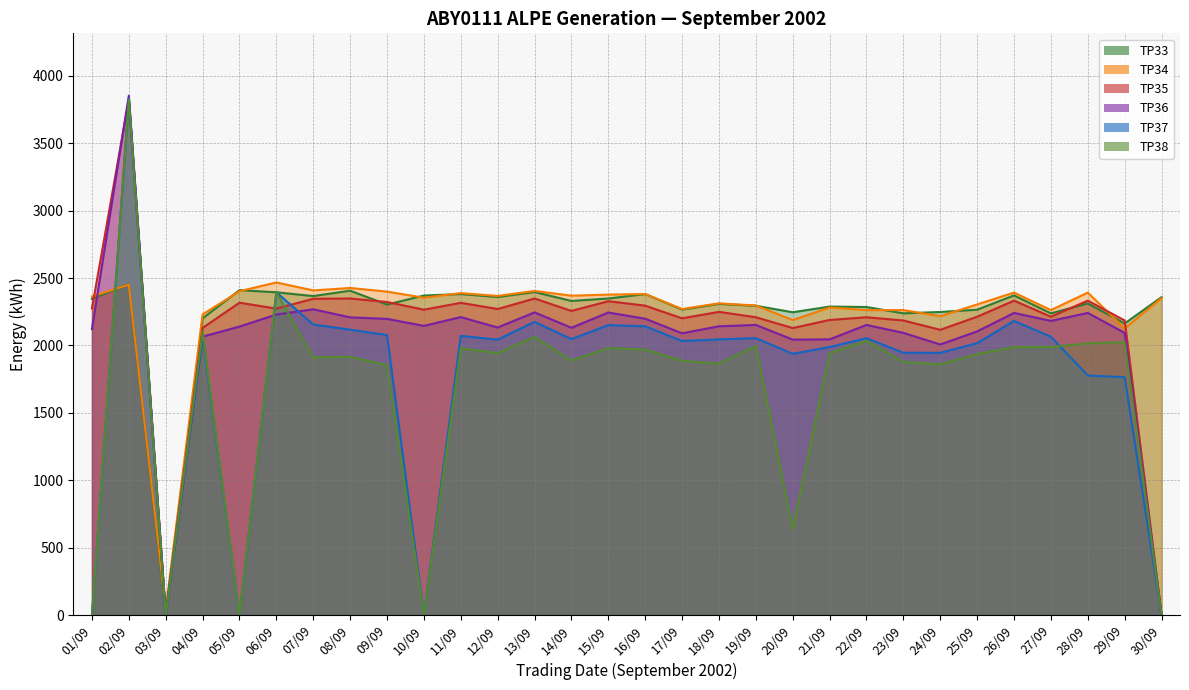

What is the value of the TP33 point at the 9th from the left?

2303